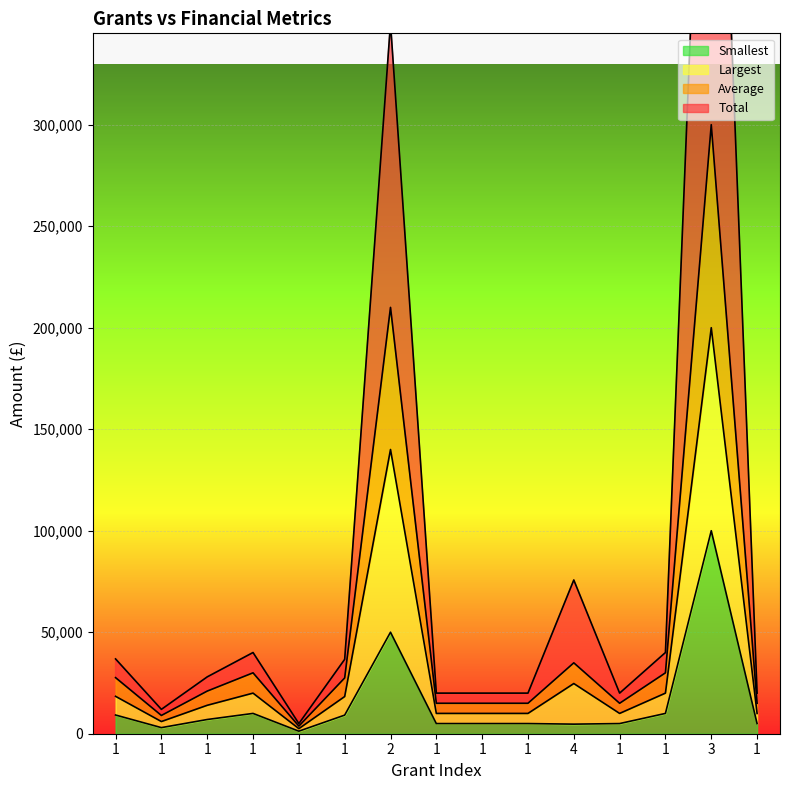

What is the difference between the second highest and second lowest values in the Largest series?

134000